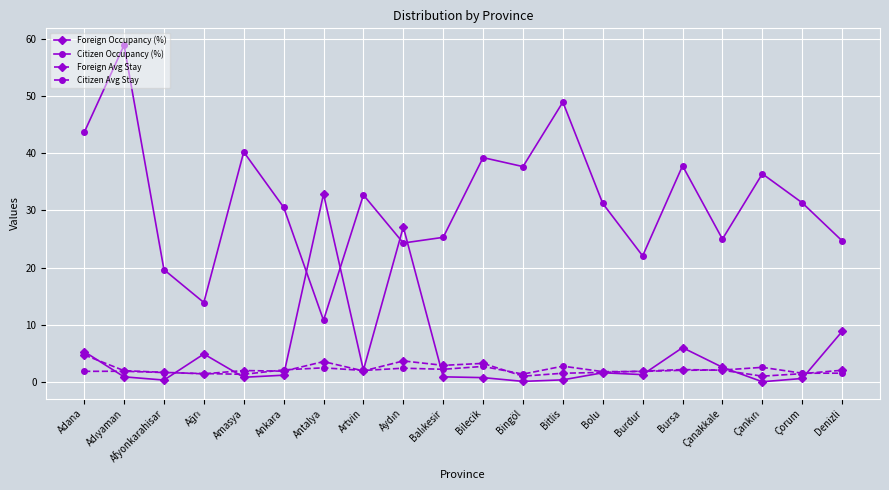

What is the maximum value shown in the chart?

58.9